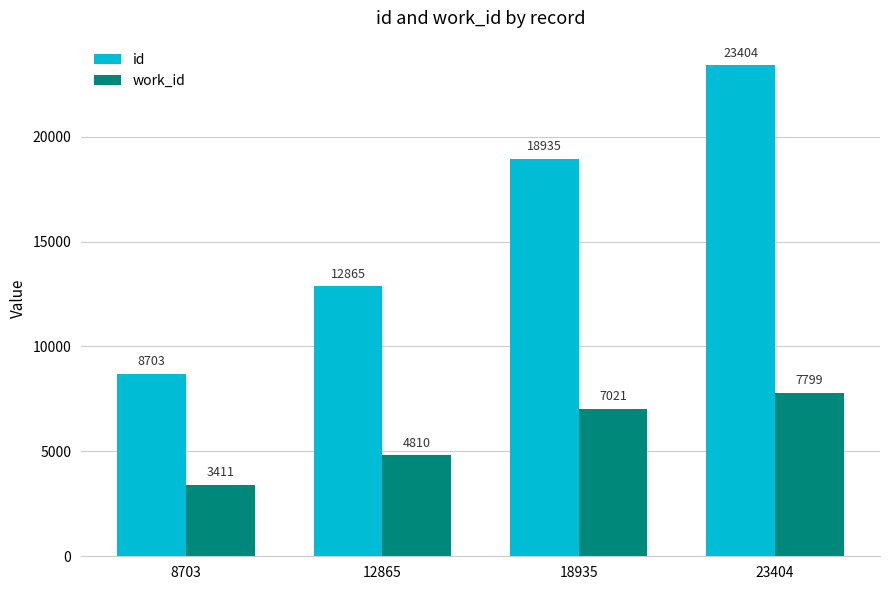

At which label is id closest to 16053?

18935